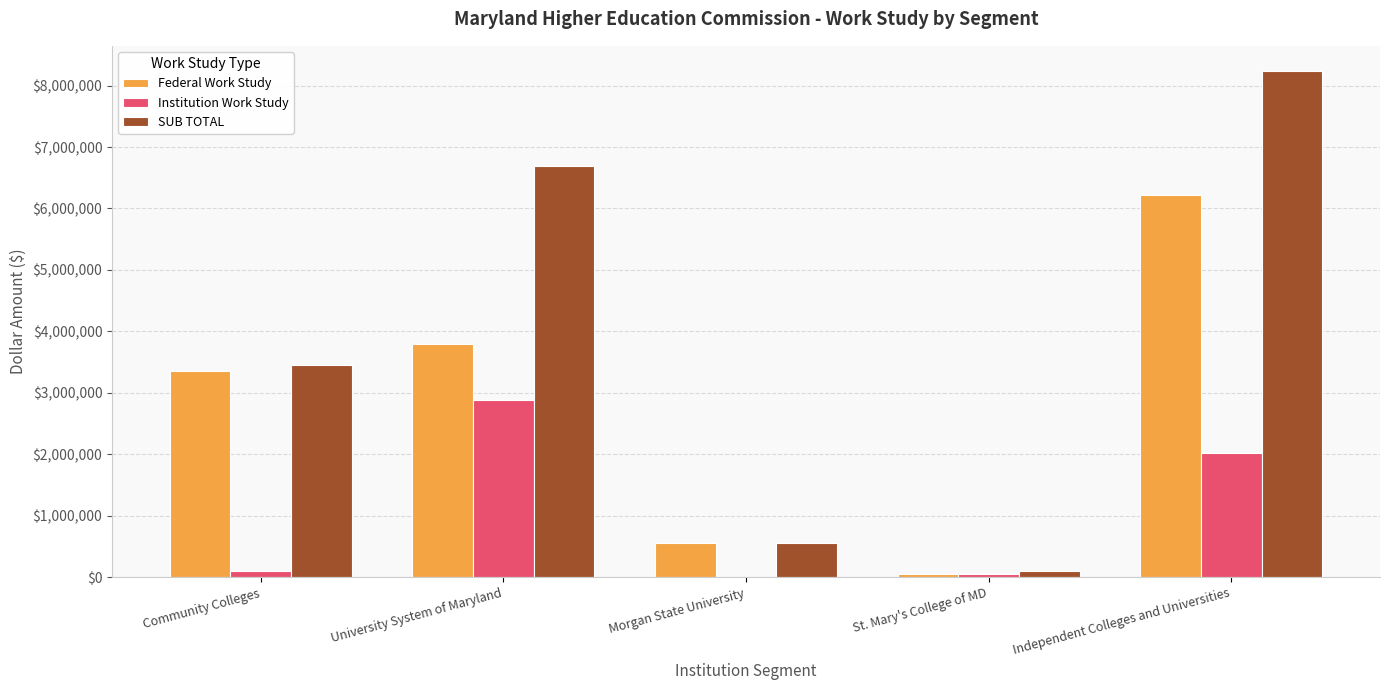

Which series has the widest spread of values?

SUB TOTAL